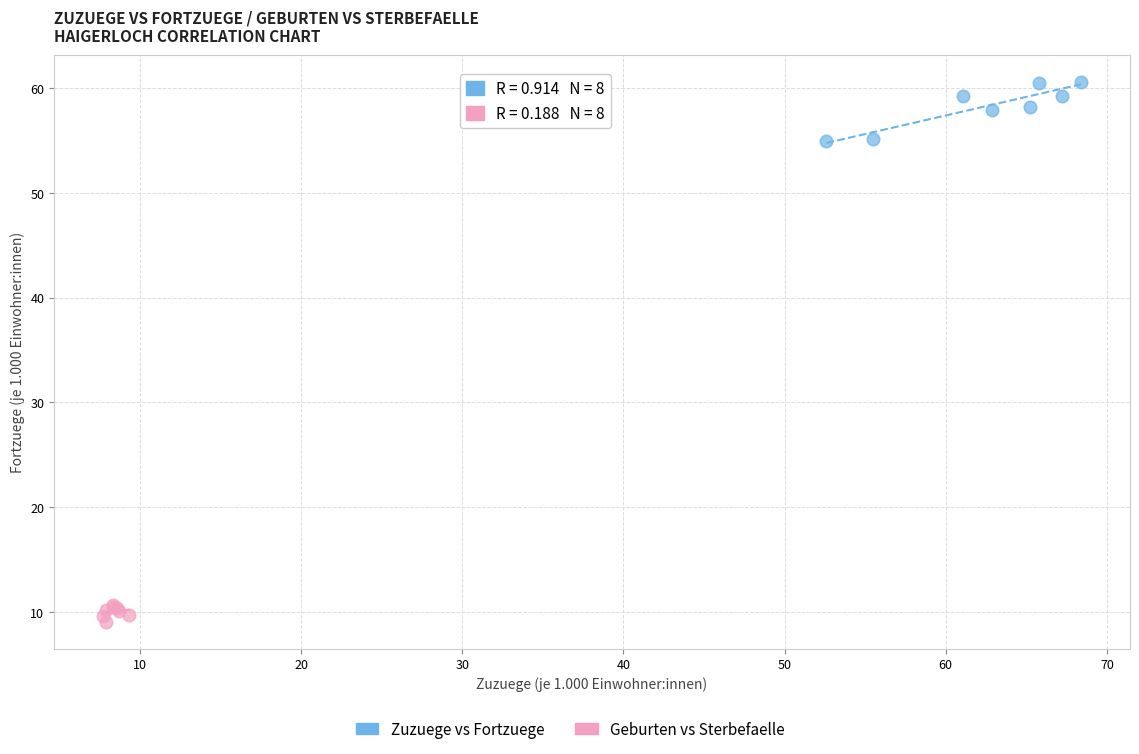

Which series contains the highest Y value?

Zuzuege vs Fortzuege